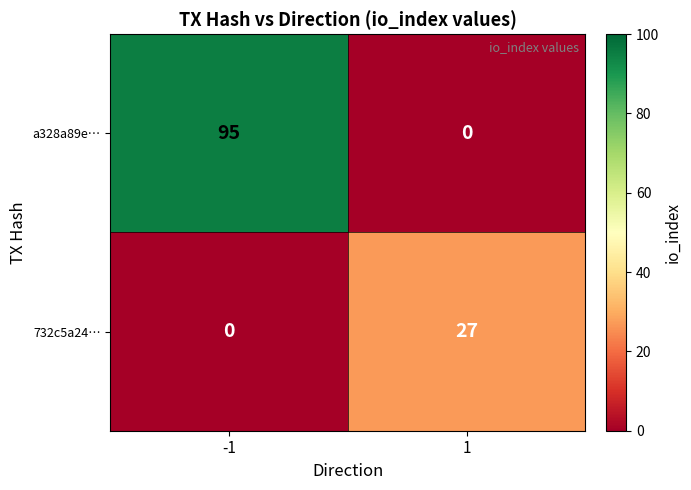

What is the total value across all series at -1?

95